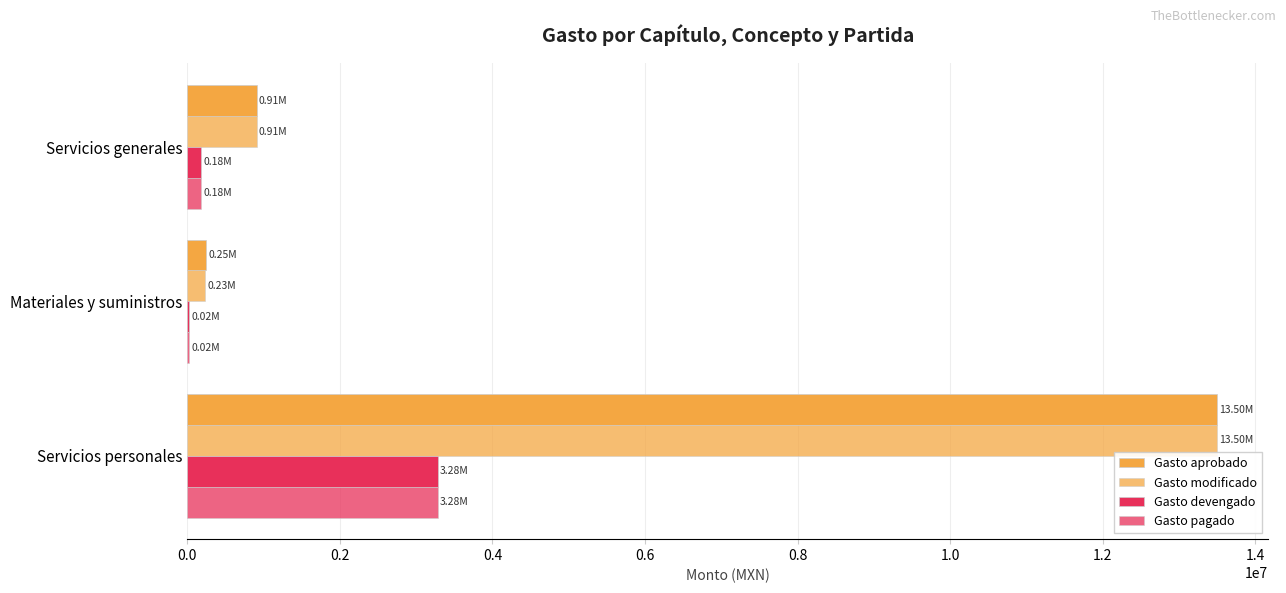

What is the value of the Gasto modificado bar at the 2nd from the left?

232712.6